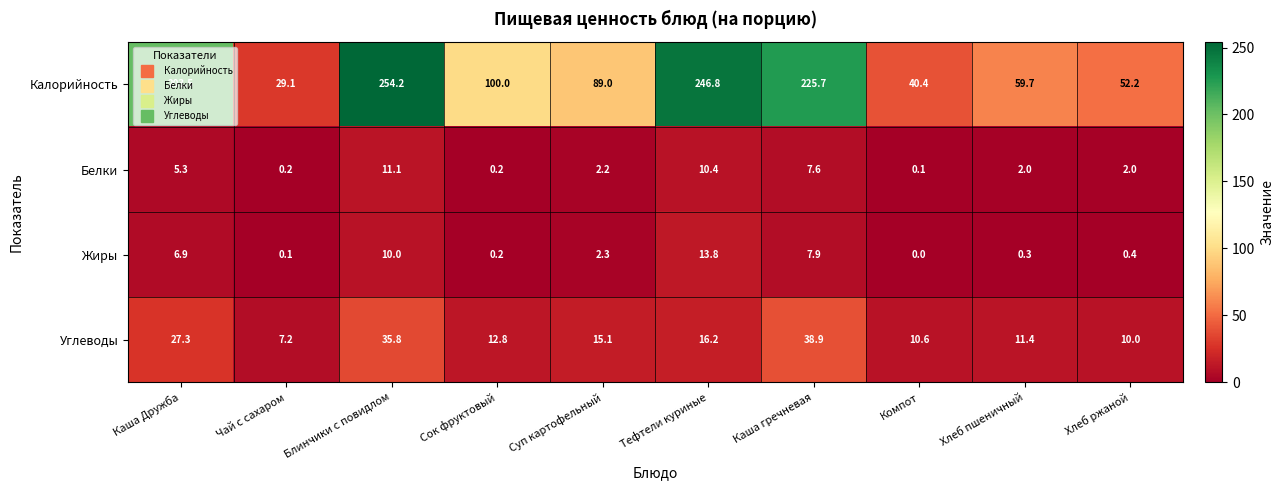

True or false: Белки has a value of 0.4 at Сок фруктовый.

False